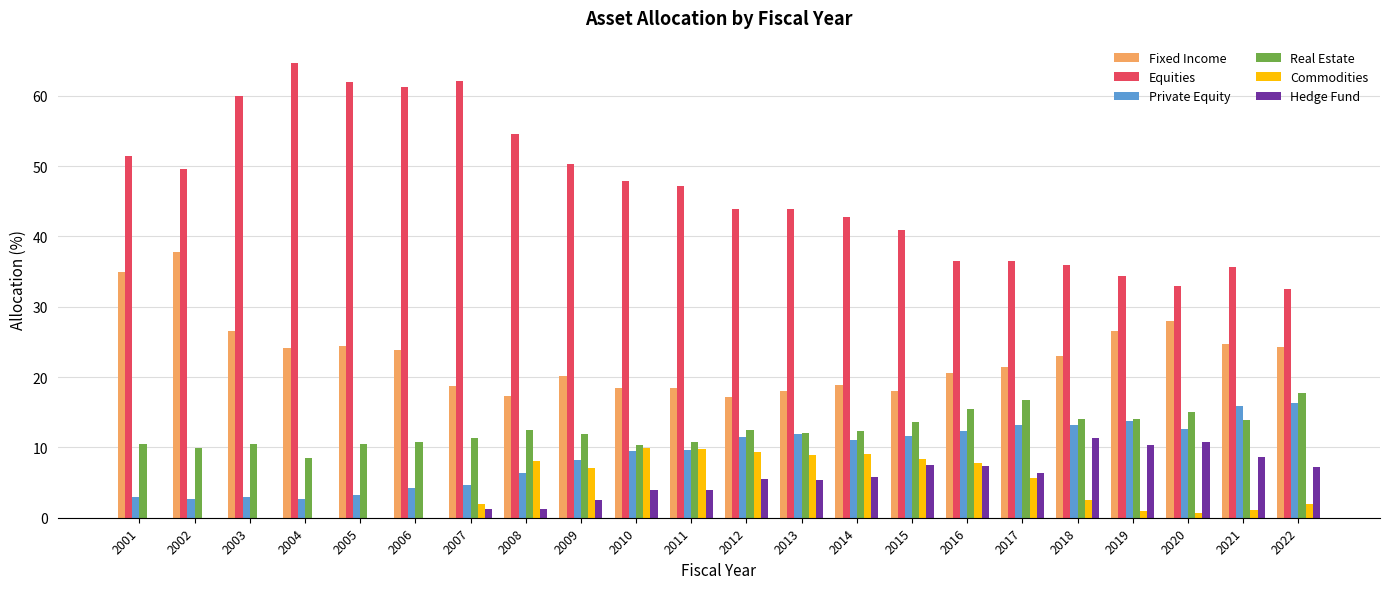

How many values in the Hedge Fund series exceed 5?

11